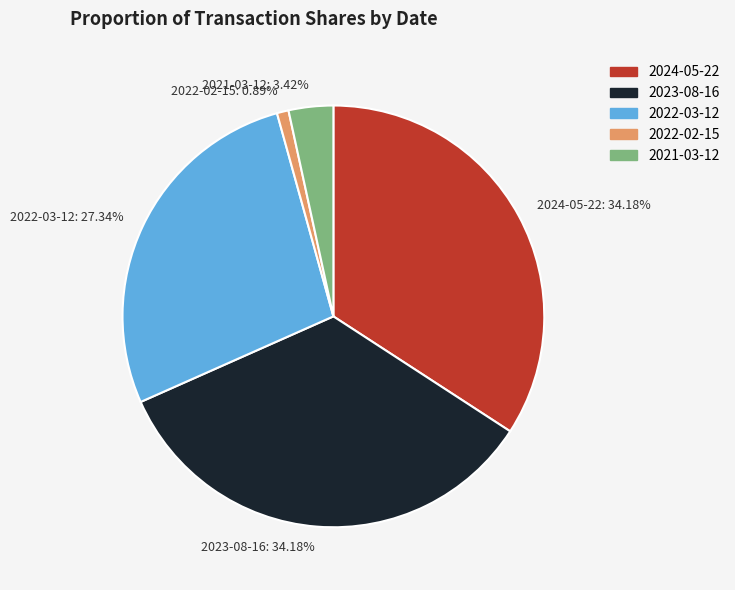

What percentage do 2024-05-22 and 2023-08-16 together represent?

68.4%